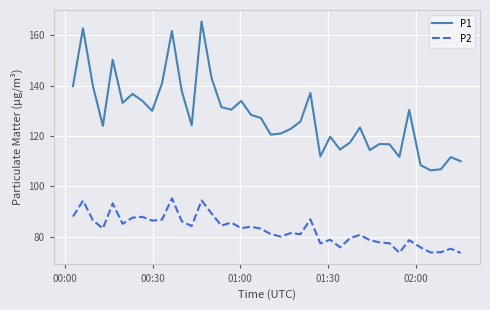

Which series has the largest total across all categories?

P1